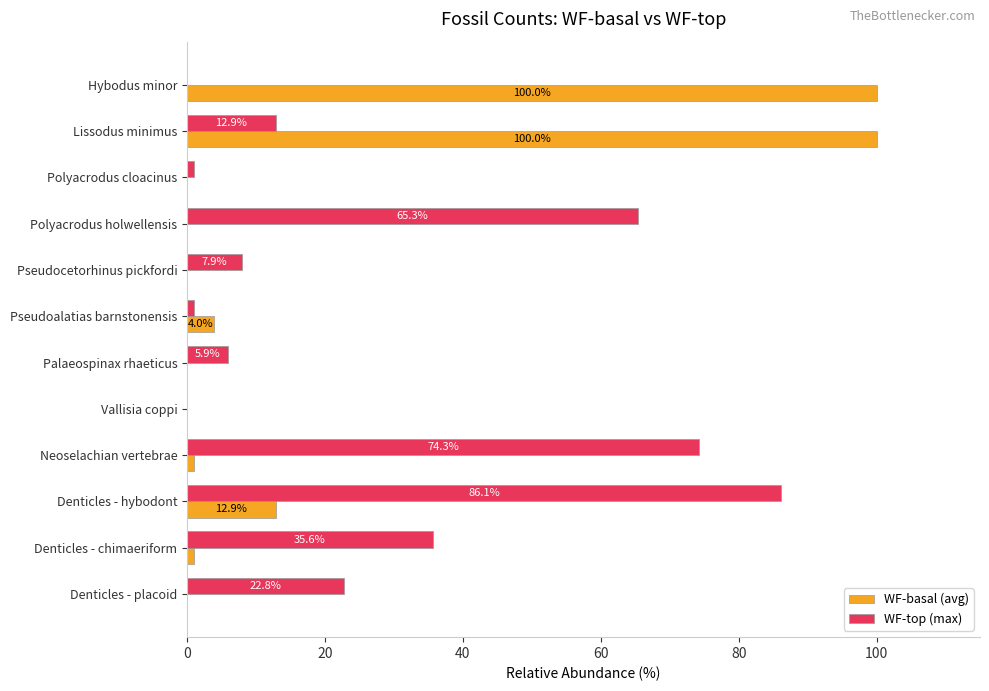

Is it true that WF-top (max) equals 22.8 at Denticles - placoid?

True